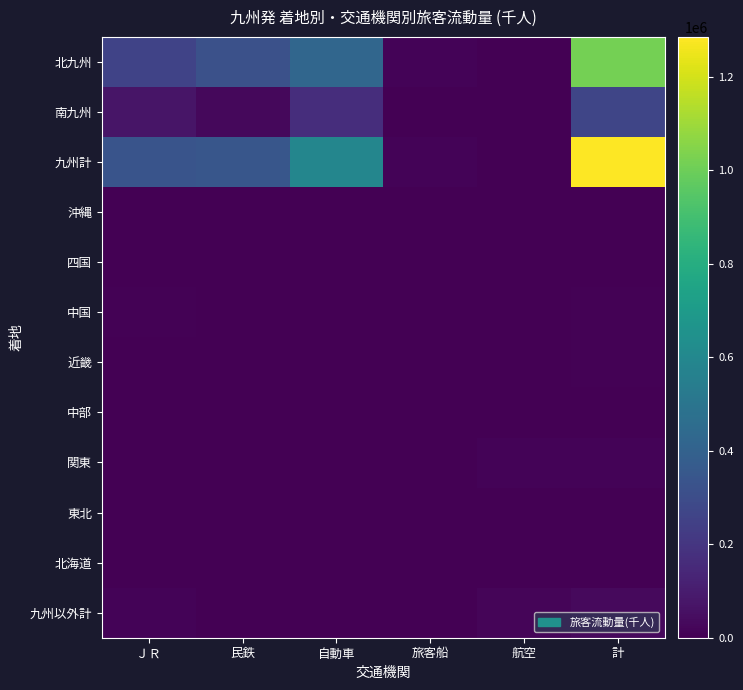

Reading right to left, list all the values displayed in this chart.

北九州: 計=1016514.6	航空=749.8	旅客船=12786.3	自動車=423829.8	民鉄=320027.0	ＪＲ=259121.7
南九州: 計=268500.8	航空=1223.0	旅客船=406.2	自動車=166244.7	民鉄=25834.0	ＪＲ=74792.8
九州計: 計=1285015.3	航空=1972.8	旅客船=13192.5	自動車=590074.5	民鉄=345861.0	ＪＲ=333914.5
沖縄: 計=1278.2	航空=1241.6	旅客船=36.6	自動車=0.0	民鉄=0.0	ＪＲ=0.0
四国: 計=531.0	航空=141.1	旅客船=202.4	自動車=8.8	民鉄=0.0	ＪＲ=178.8
中国: 計=7340.2	航空=19.3	旅客船=365.8	自動車=262.3	民鉄=0.0	ＪＲ=6692.9
近畿: 計=7465.5	航空=2234.5	旅客船=341.3	自動車=156.6	民鉄=0.0	ＪＲ=4733.1
中部: 計=2513.1	航空=1398.3	旅客船=0.0	自動車=13.3	民鉄=0.0	ＪＲ=1101.5
関東: 計=11155.5	航空=10373.9	旅客船=1.3	自動車=16.9	民鉄=0.0	ＪＲ=763.4
東北: 計=180.3	航空=166.3	旅客船=0.0	自動車=0.0	民鉄=0.0	ＪＲ=14.0
北海道: 計=308.9	航空=308.1	旅客船=0.0	自動車=0.0	民鉄=0.0	ＪＲ=0.8
九州以外計: 計=30772.8	航空=15883.0	旅客船=947.3	自動車=457.9	民鉄=0.0	ＪＲ=13484.5